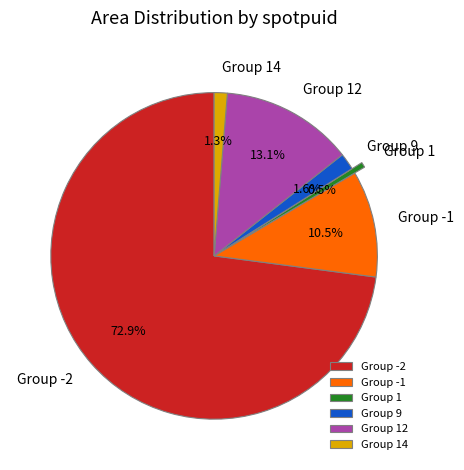

What is the majority slice?

Group -2